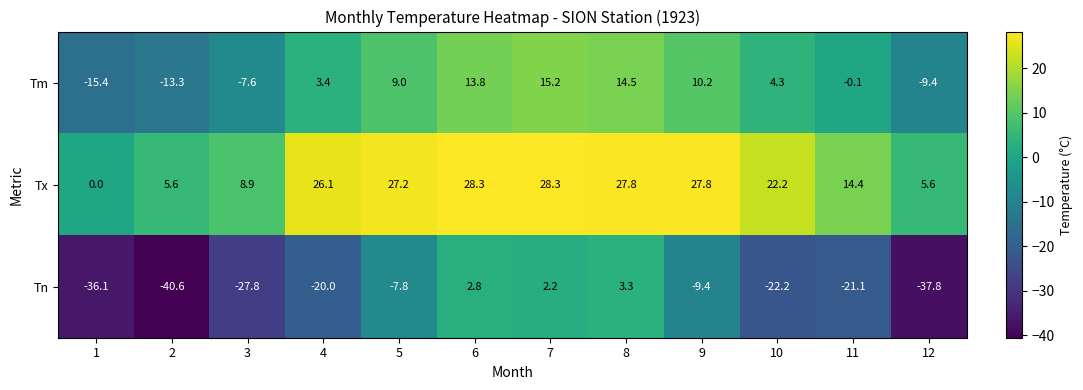

At which label does Tx first exceed 26?

4